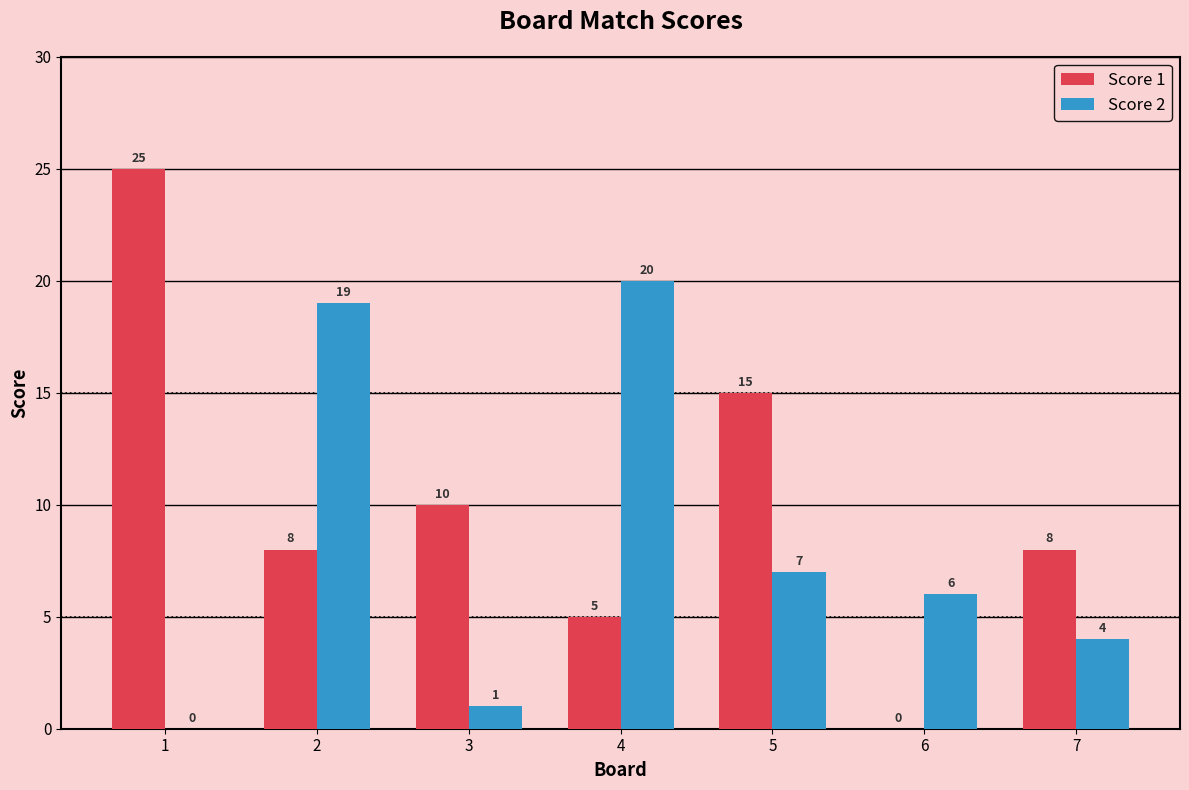

Which series changed the most between 3 and 5?

Score 2